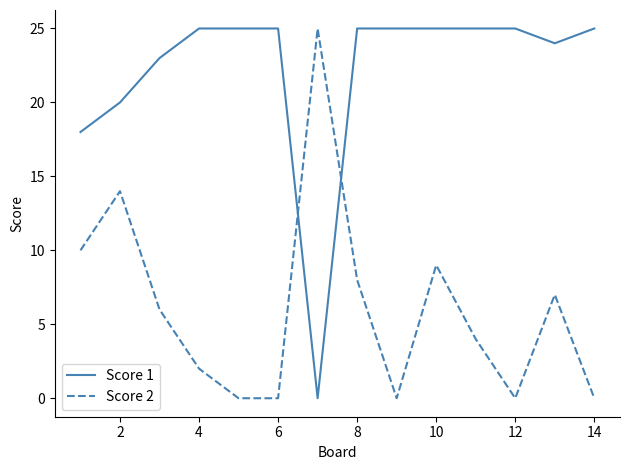

Which series has the largest total across all categories?

Score 1